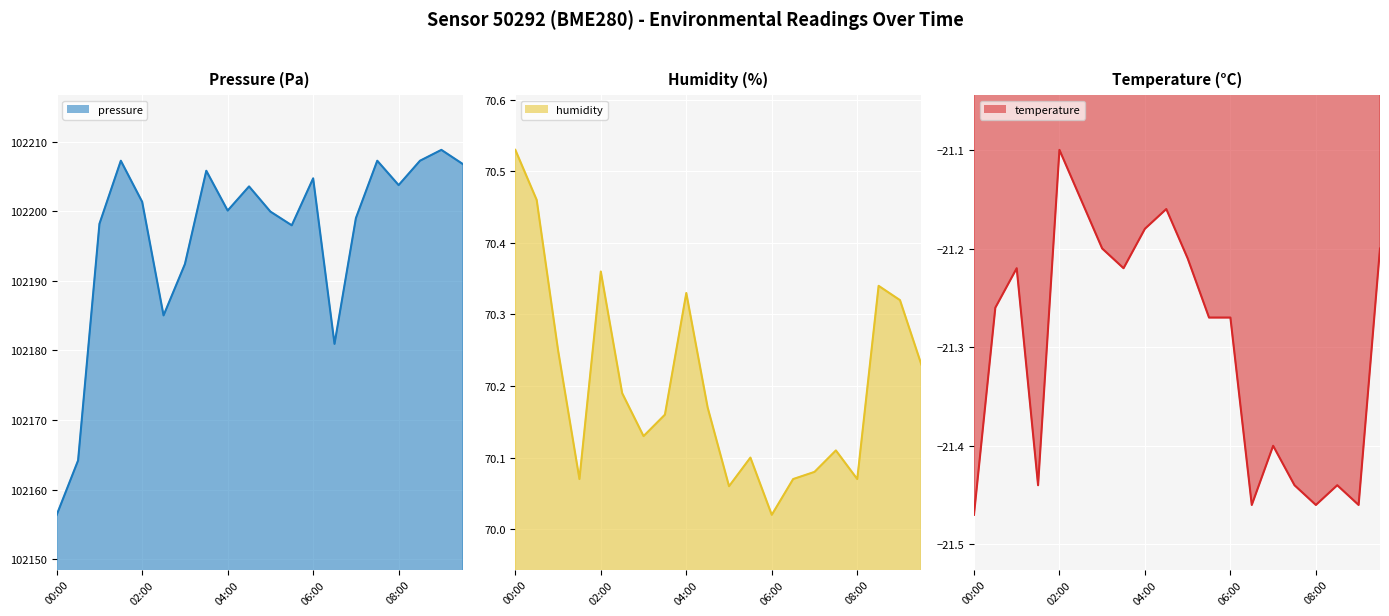

What is the difference between the second highest and minimum values in the temperature series?

0.3